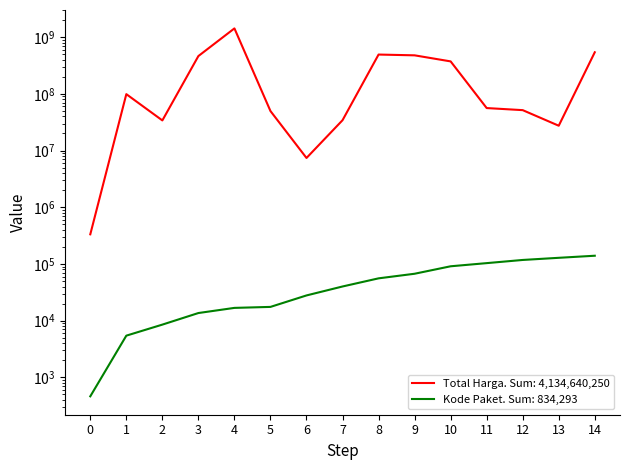

What is the sum of the Total Harga values at 9 and 7?

511892000